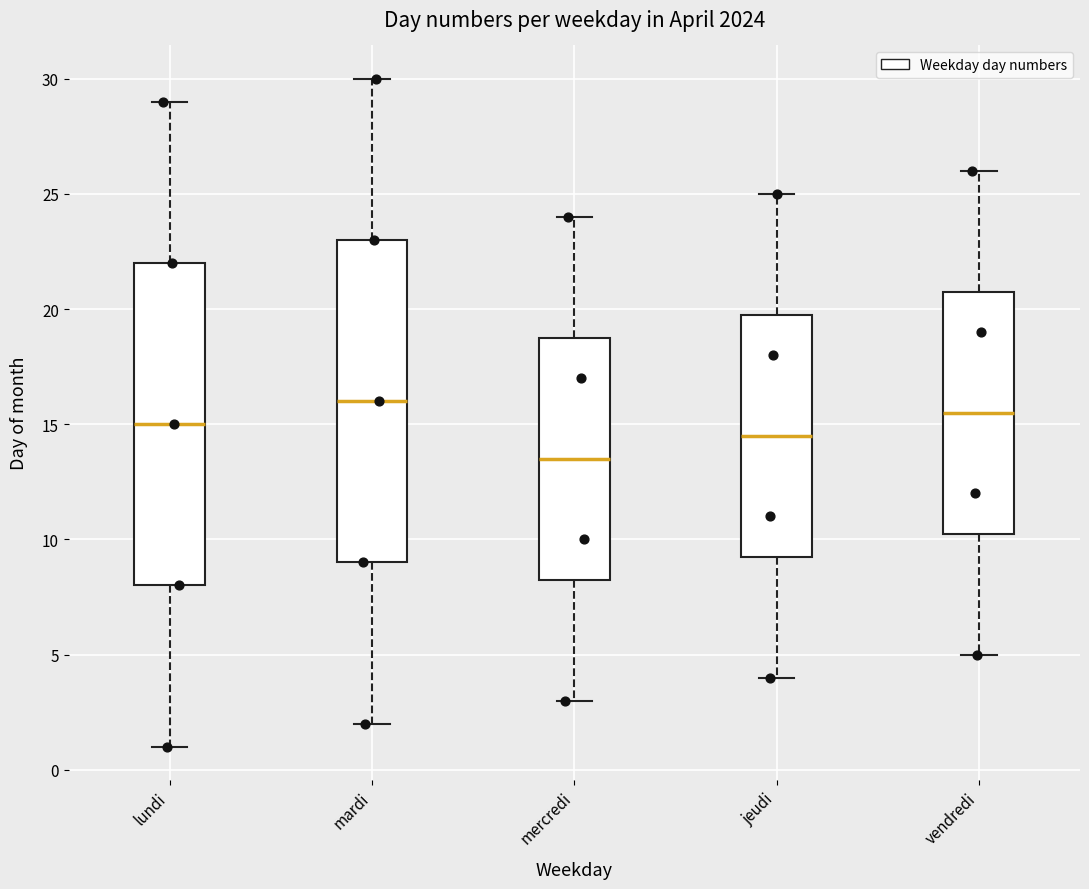

Where is the lower edge of the box for mardi on the y-axis? The values are not printed on the chart, so give them approximately, as read against the axis.

9.0